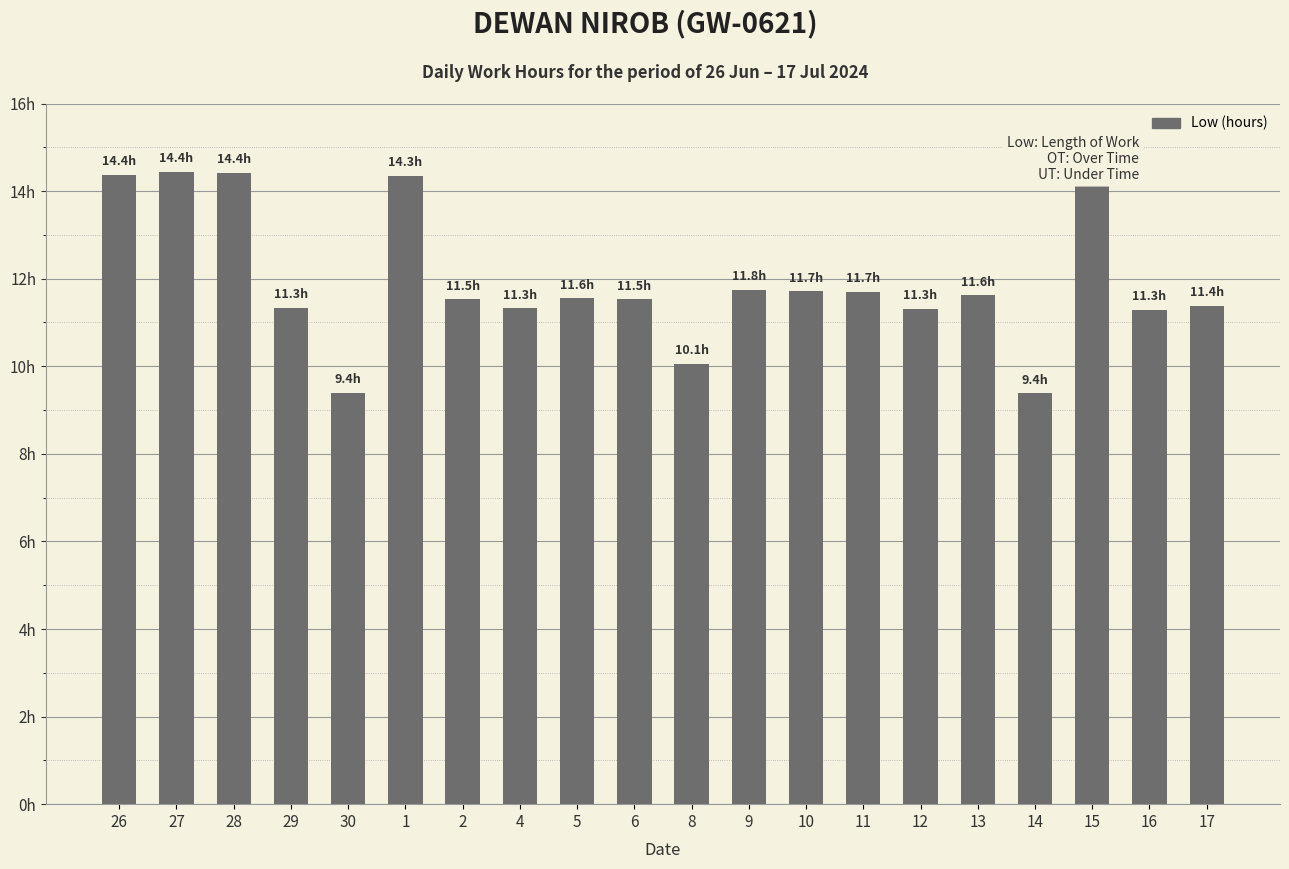

What is the value of the 8th bar from the left?

11.3